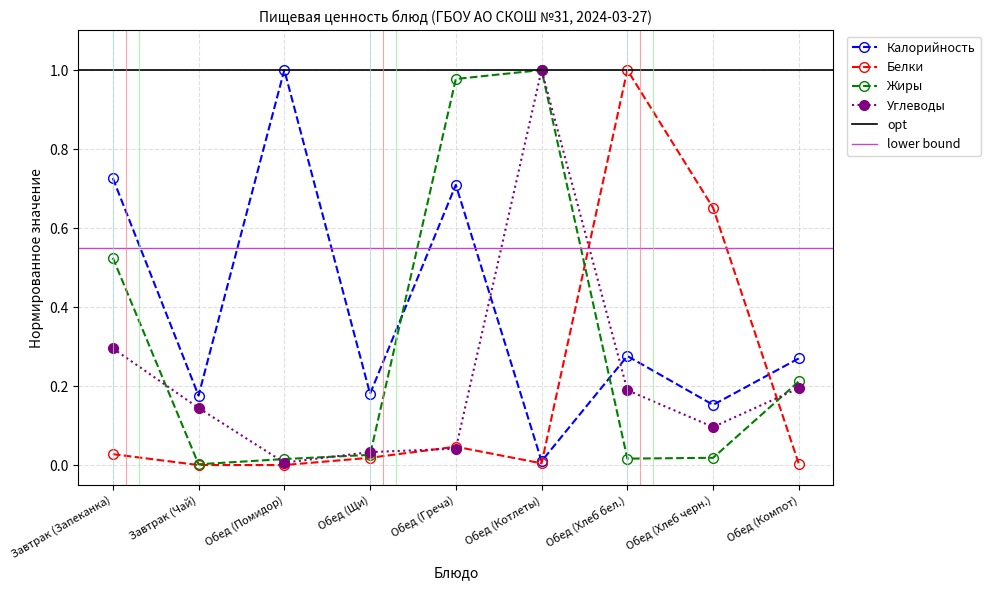

At which category is the sum across all series the highest?

Обед (Котлеты)